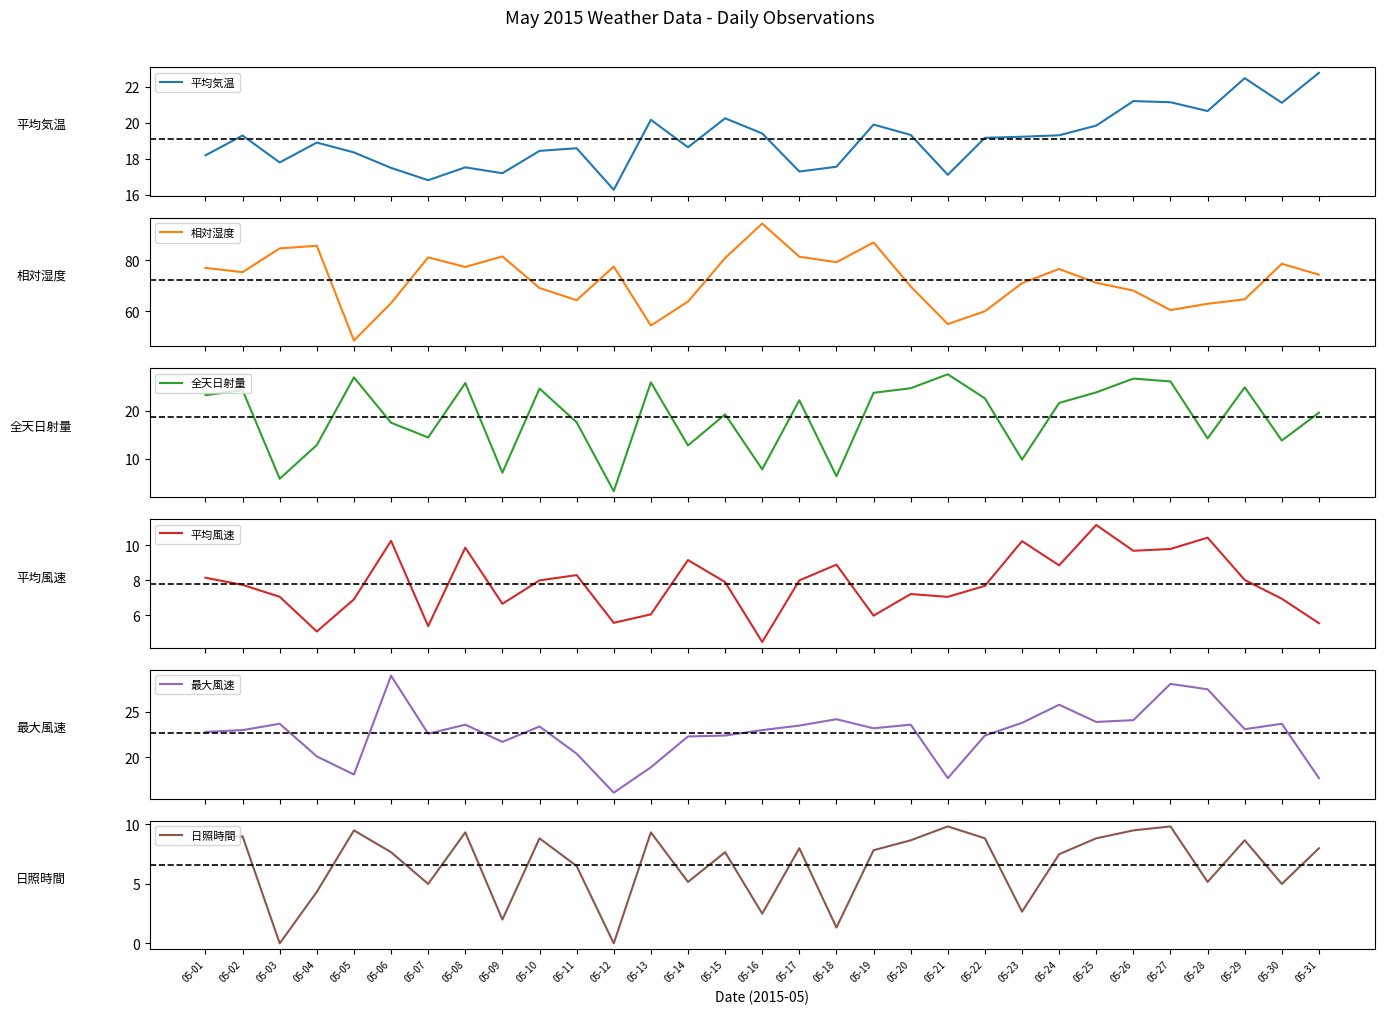

Reading left to right, what are all the values shown in this chart?

平均気温: 18.2	19.3	17.8	18.9	18.4	17.5	16.8	17.5	17.2	18.4	18.6	16.3	20.2	18.6	20.2	19.4	17.3	17.6	19.9	19.3	17.1	19.2	19.2	19.3	19.8	21.2	21.1	20.6	22.5	21.1	22.8
相対湿度: 77.1	75.4	84.8	85.8	48.4	63.2	81.2	77.4	81.6	69.1	64.3	77.6	54.3	63.8	81.0	94.6	81.5	79.3	87.1	69.8	54.9	60.0	71.1	76.6	71.2	68.1	60.4	62.9	64.7	78.7	74.4
全天日射量: 23.2	24.3	5.8	12.8	26.9	17.5	14.4	25.8	7.1	24.6	17.6	3.2	25.9	12.8	19.2	7.8	22.2	6.3	23.7	24.7	27.6	22.6	9.8	21.6	23.8	26.7	26.1	14.2	24.9	13.8	19.6
平均風速: 8.2	7.7	7.1	5.1	6.9	10.3	5.4	9.9	6.7	8.0	8.3	5.6	6.1	9.2	7.9	4.5	8.0	8.9	6.0	7.2	7.1	7.7	10.2	8.9	11.2	9.7	9.8	10.4	8.0	7.0	5.6
最大風速: 22.8	23.0	23.7	20.1	18.1	29.0	22.6	23.6	21.7	23.4	20.4	16.1	18.9	22.3	22.4	23.0	23.5	24.2	23.2	23.6	17.7	22.4	23.8	25.8	23.9	24.1	28.1	27.5	23.1	23.7	17.7
日照時間: 8.8	9.0	0.0	4.3	9.5	7.7	5.0	9.3	2.0	8.8	6.5	0.0	9.3	5.2	7.7	2.5	8.0	1.3	7.8	8.7	9.8	8.8	2.7	7.5	8.8	9.5	9.8	5.2	8.7	5.0	8.0